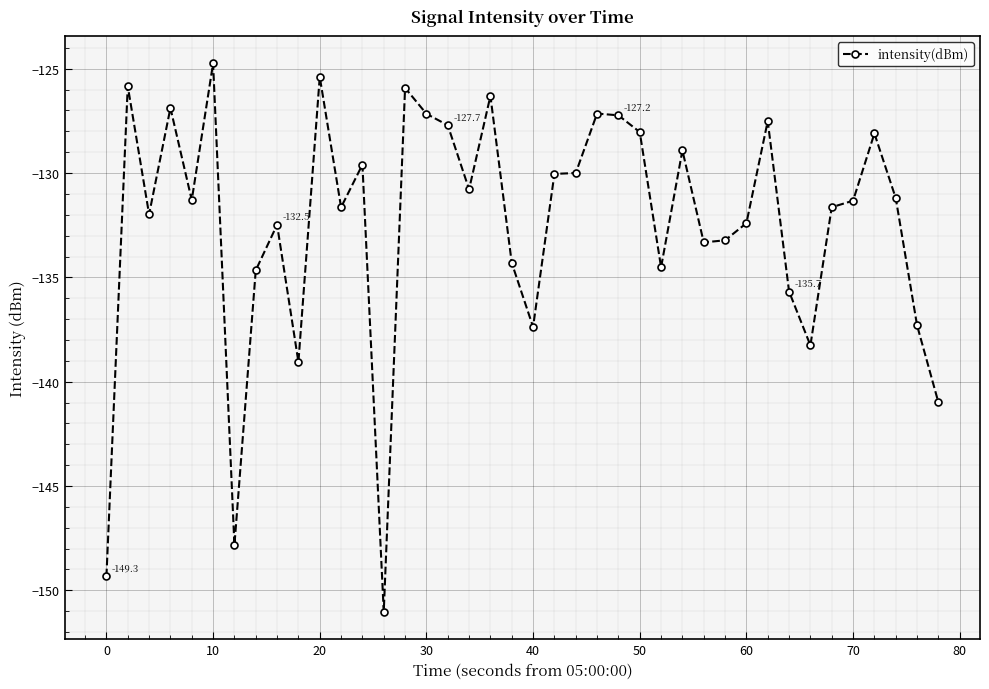

True or false: there are more than 1 points higher than both neighbors.

True